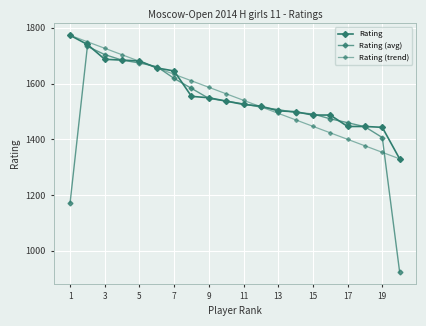

How many data points in Rating (avg) are above 1526?

10